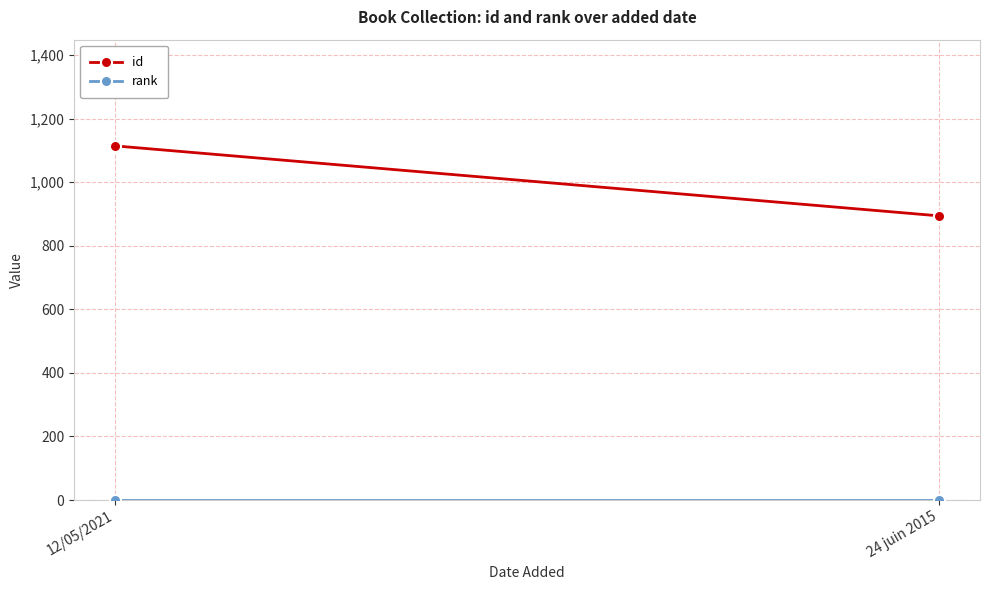

What are all the series names shown in the legend?

id, rank